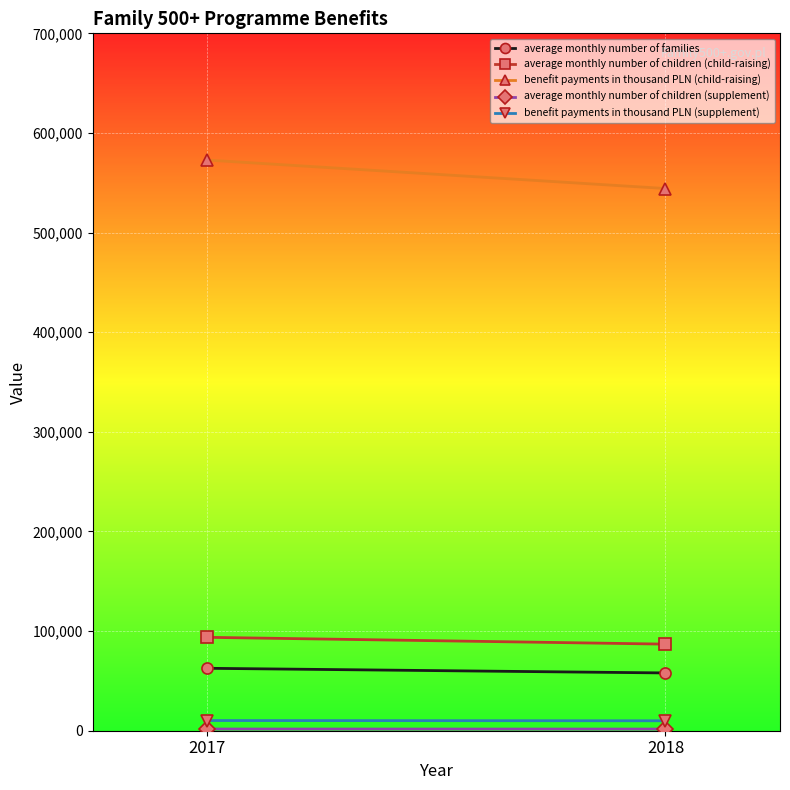

Rank the series by their maximum value, from lowest to highest.

average monthly number of children (supplement), benefit payments in thousand PLN (supplement), average monthly number of families, average monthly number of children (child-raising), benefit payments in thousand PLN (child-raising)